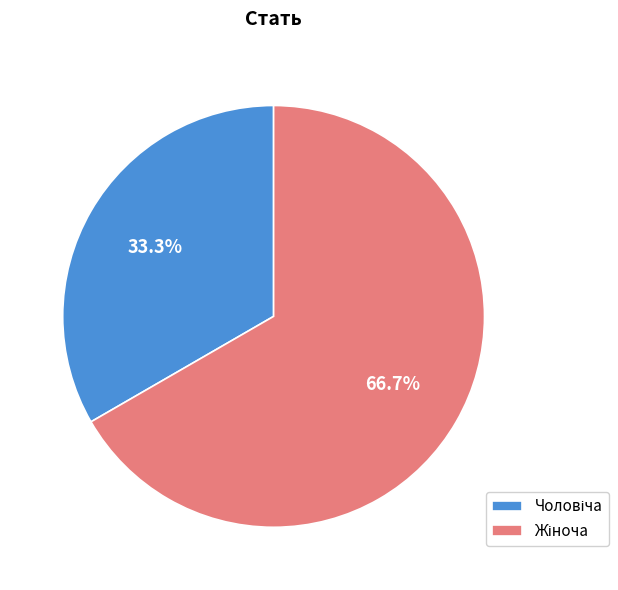

Is there any slice that represents more than half of the pie?

Yes